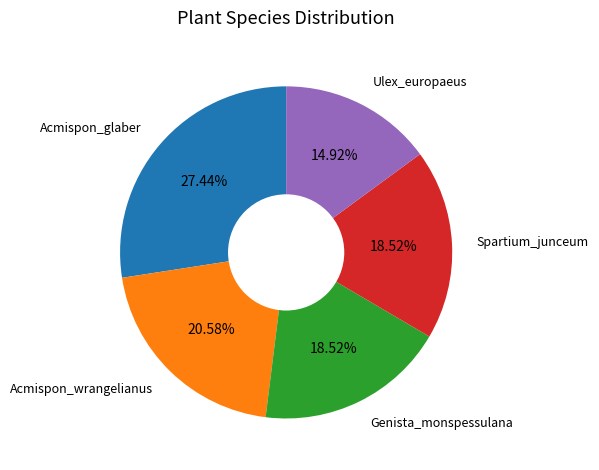

Does any single category account for the majority?

No